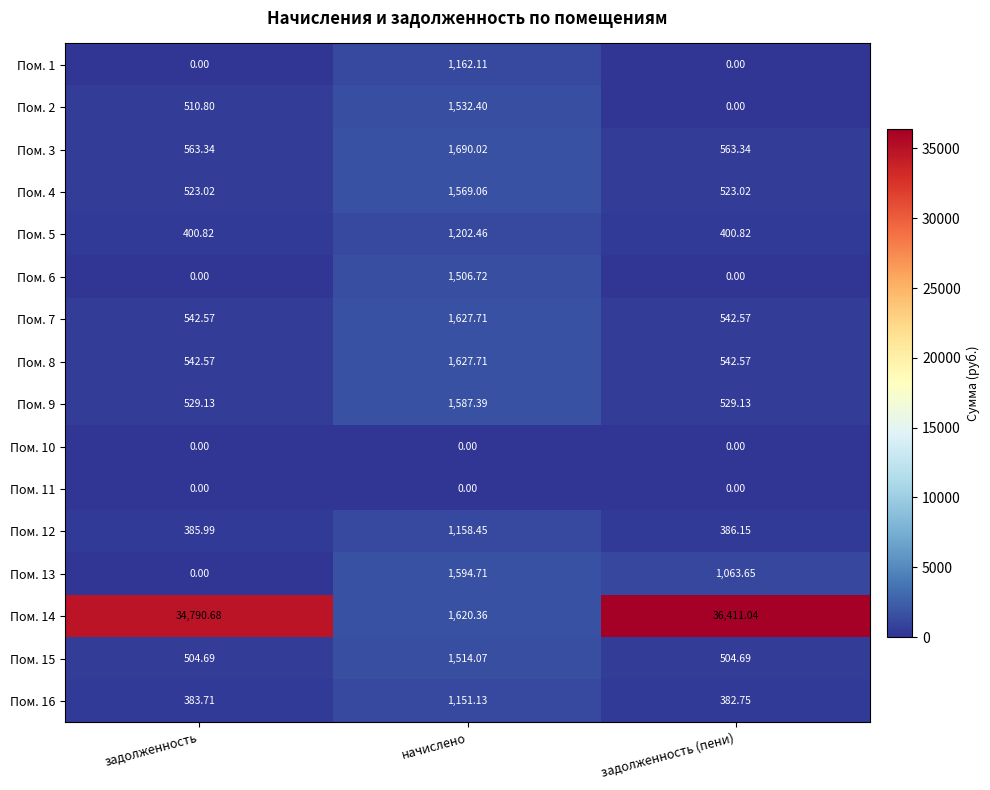

Where does the Пом. 13 series first go above 1063?

начислено